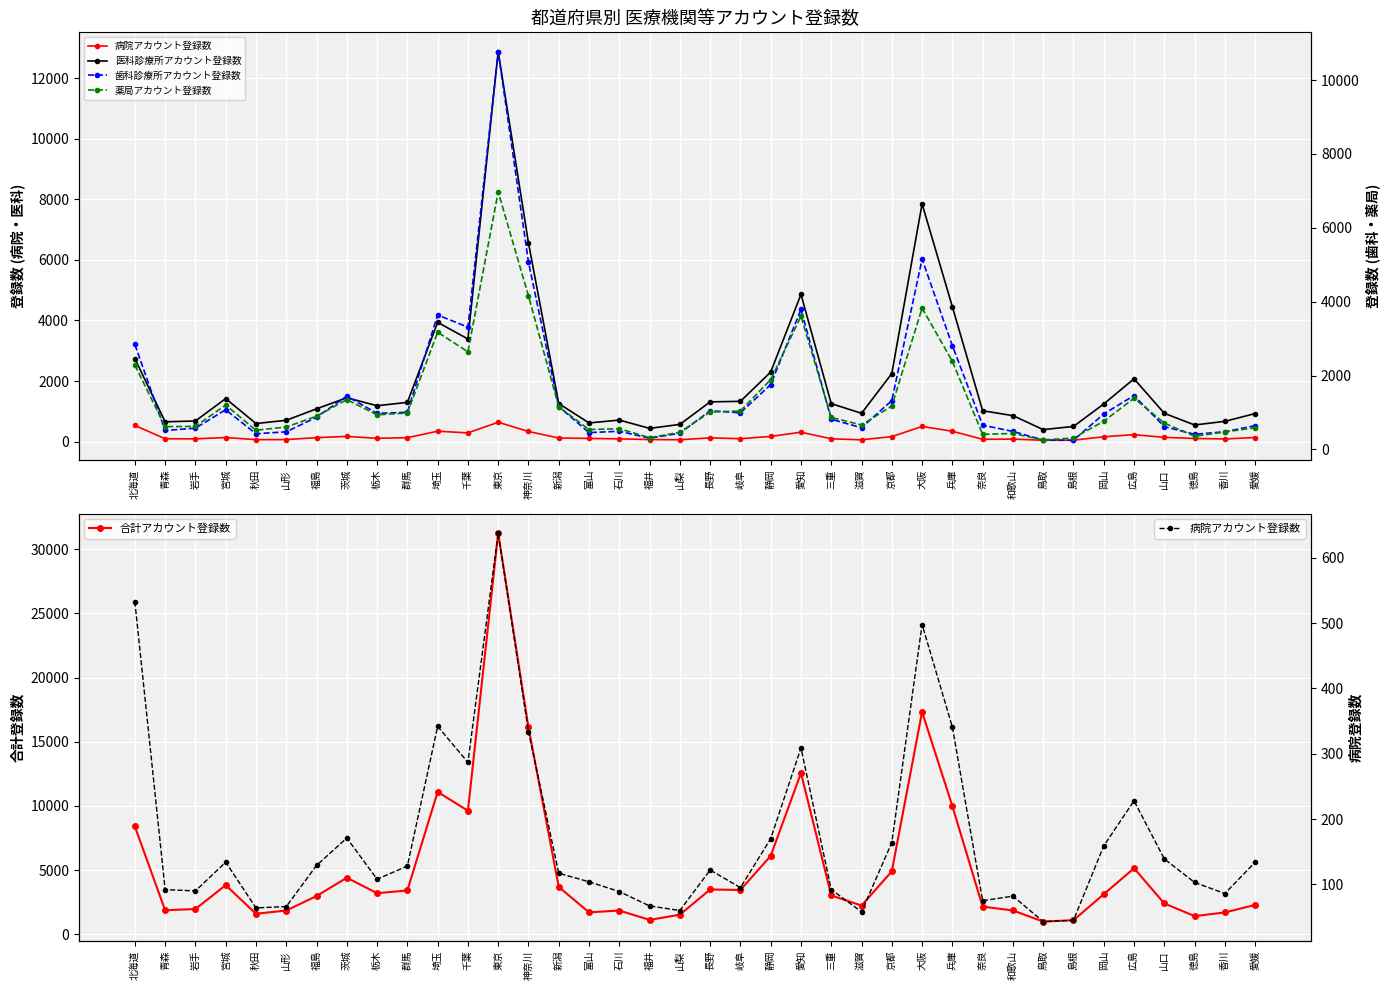

What is the total value across all series at 三重?

6060